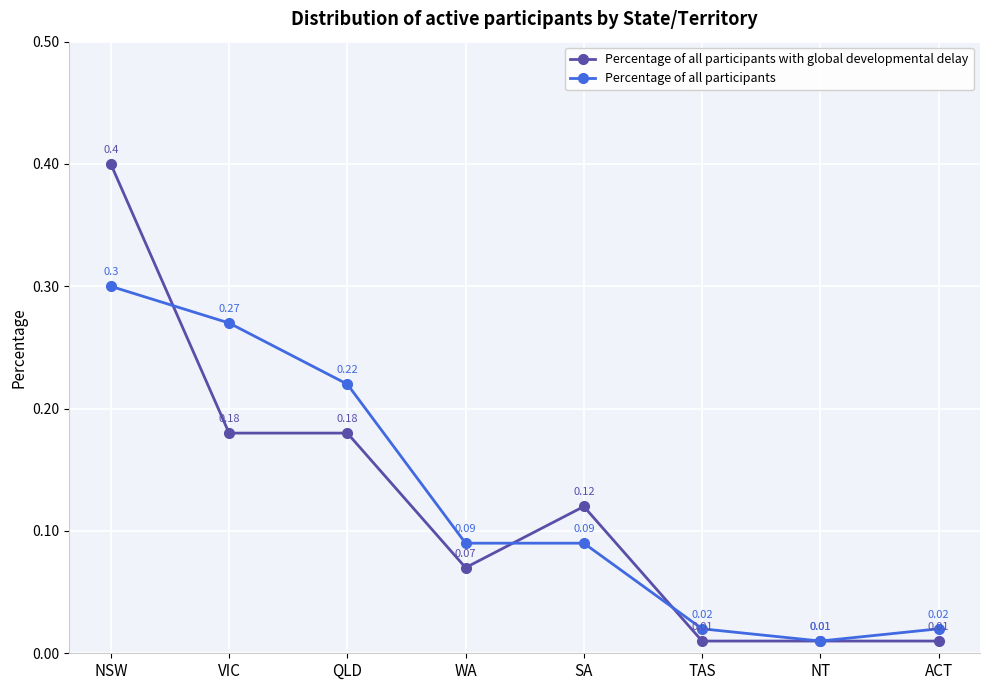

What position from the right is QLD?

6